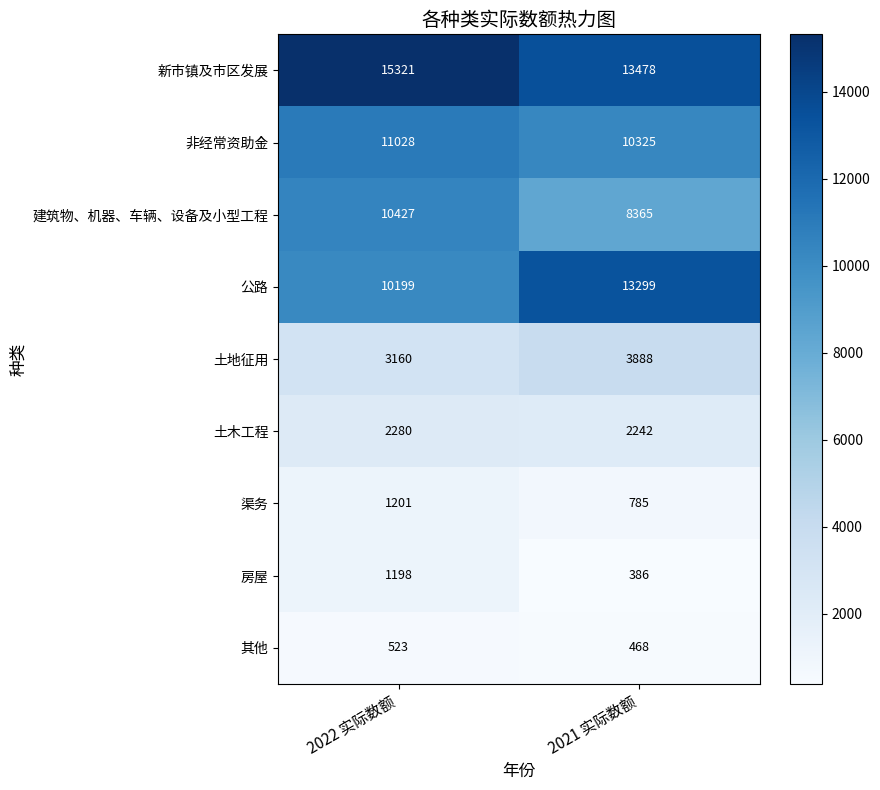

True or false: 新市镇及市区发展 has a value of 24258 at 2022 实际数额.

False